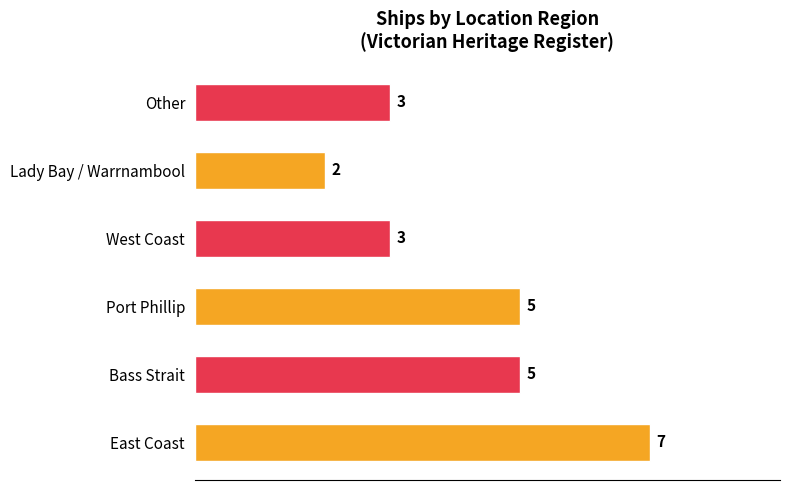

How many values are between 3 and 5?

4